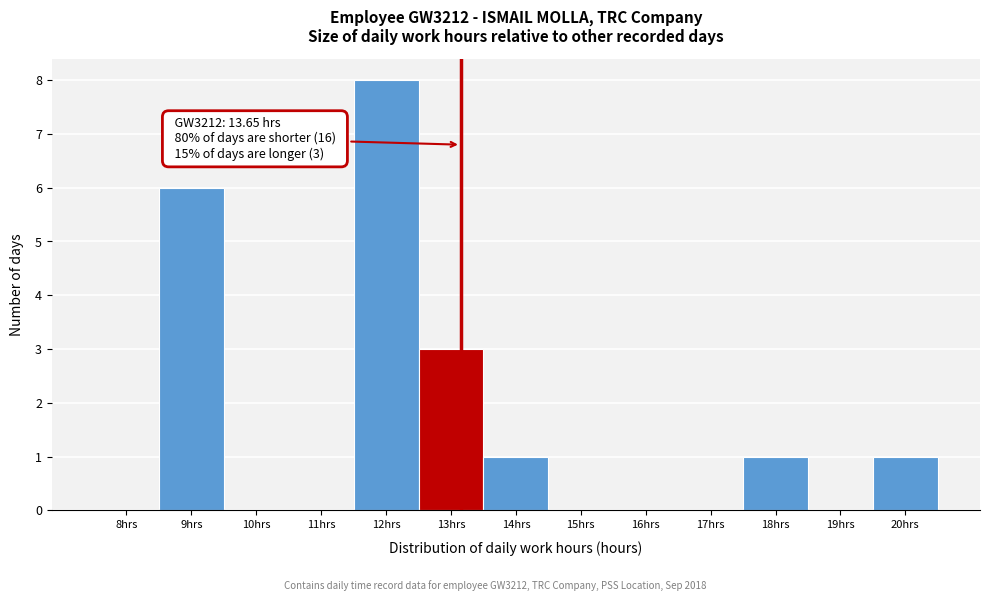

Reading left to right, what are all the values shown in this chart?

8hrs=0	9hrs=6	10hrs=0	11hrs=0	12hrs=8	13hrs=3	14hrs=1	15hrs=0	16hrs=0	17hrs=0	18hrs=1	19hrs=0	20hrs=1